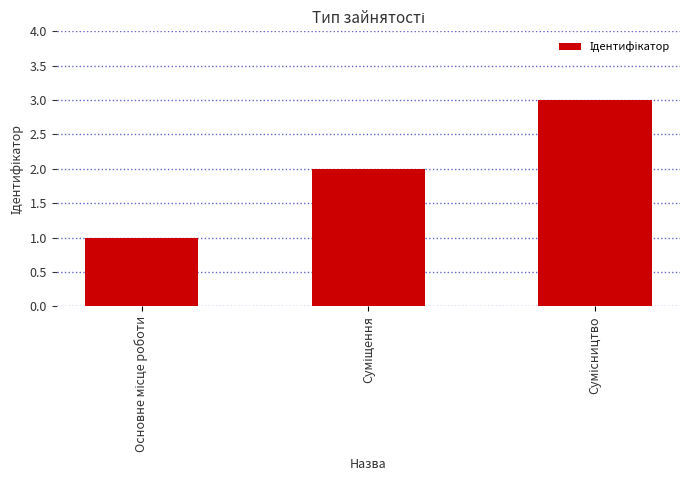

What is the sum of all values?

6